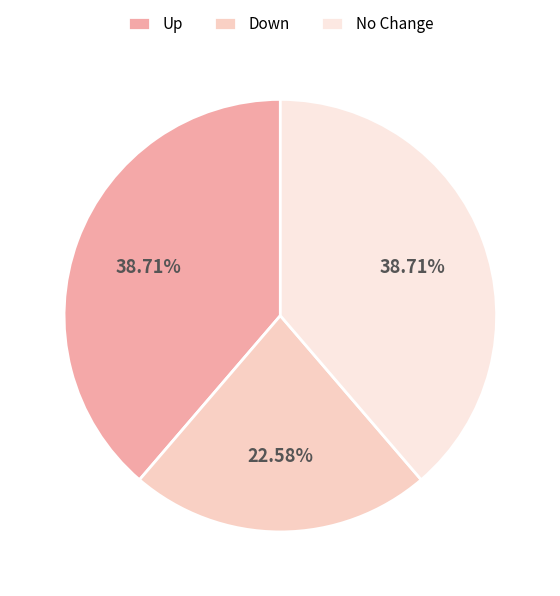

Rank the categories by value from lowest to highest.

down, up, -